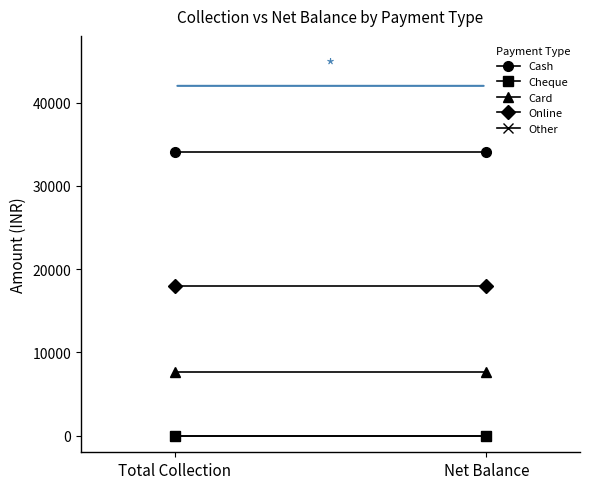

How many lines are shown in the chart?

5